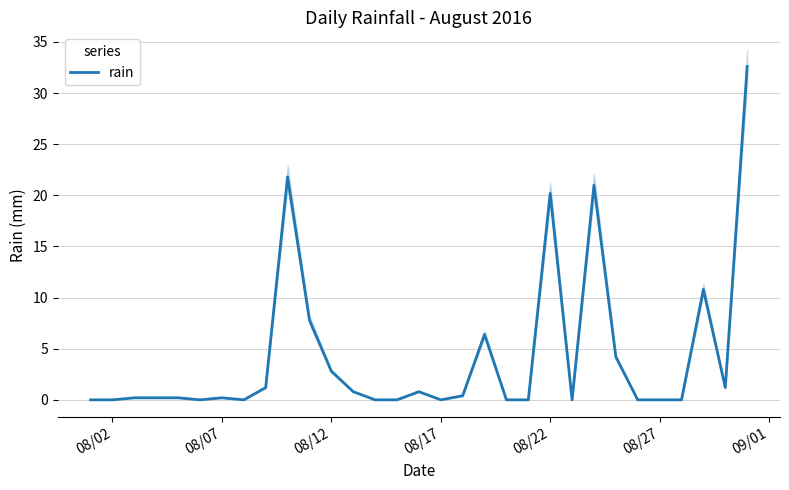

Where is rain nearest to the value 16?

08/22